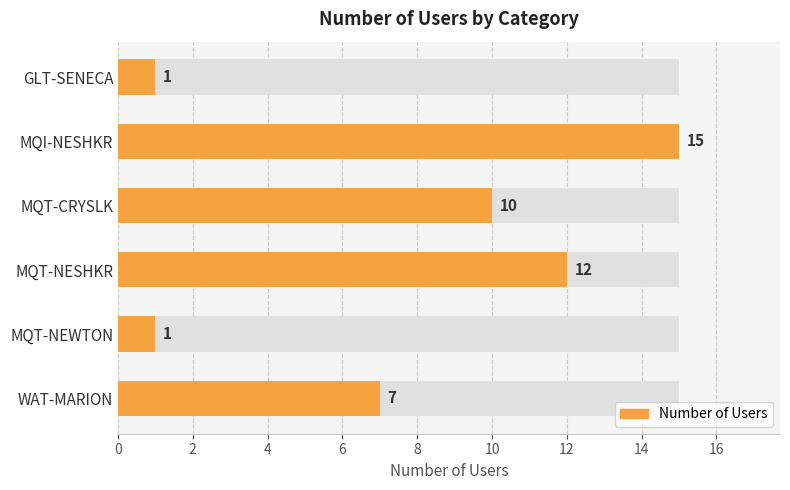

What is the sum of the values at GLT-SENECA and MQT-NEWTON?

2